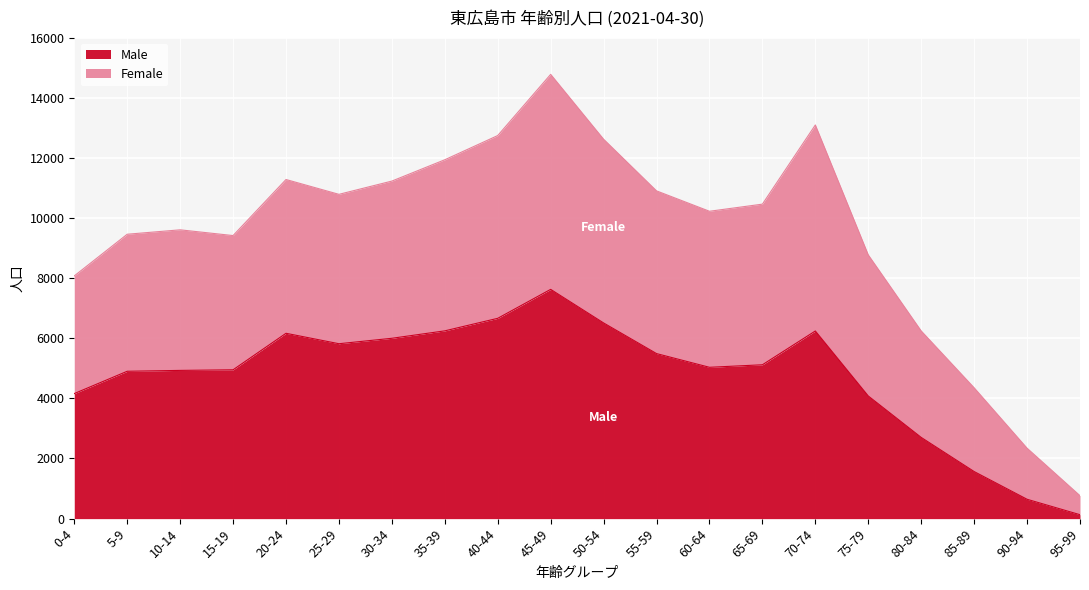

What is the maximum value for Male?

7625